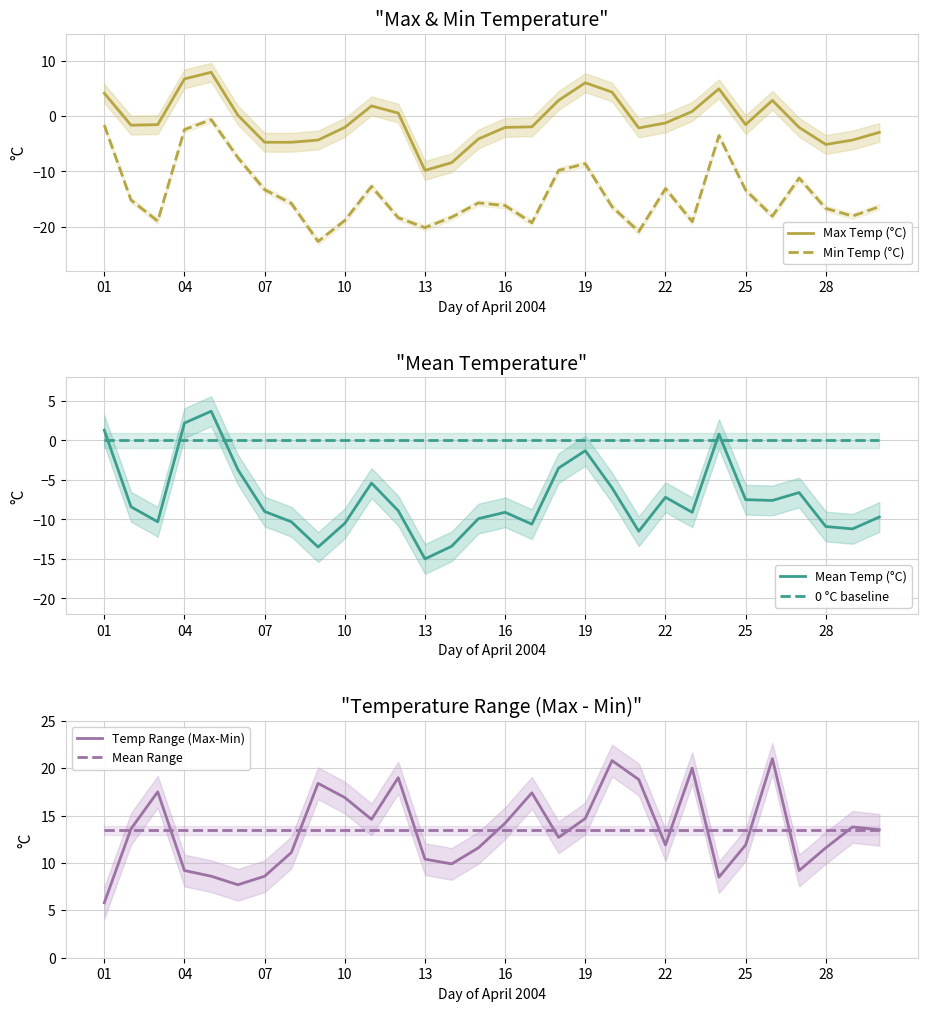

What is the average value of the Temp Range (Max-Min) series?

13.4